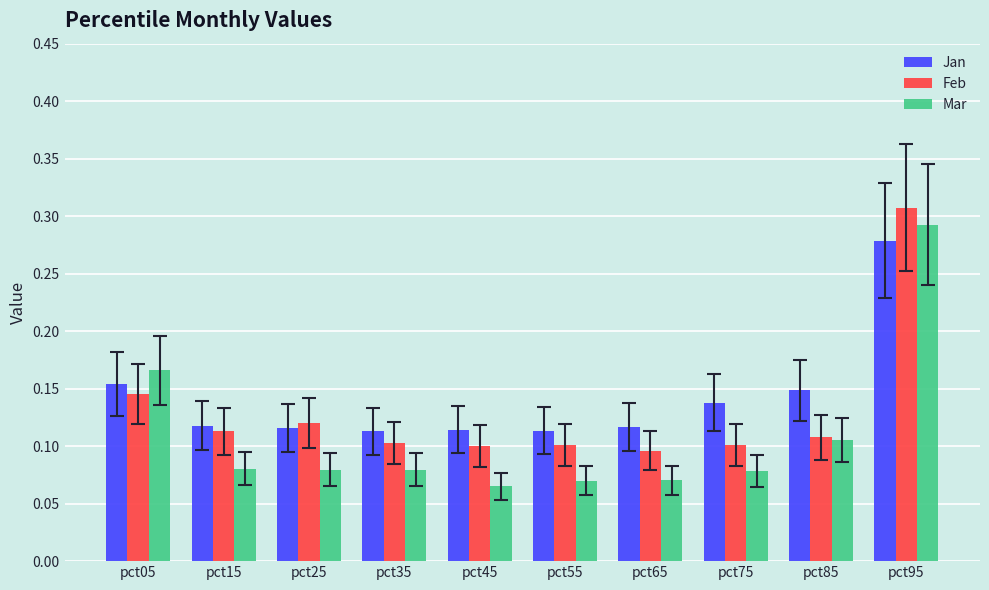

Where is Mar nearest to the value 0?

pct45